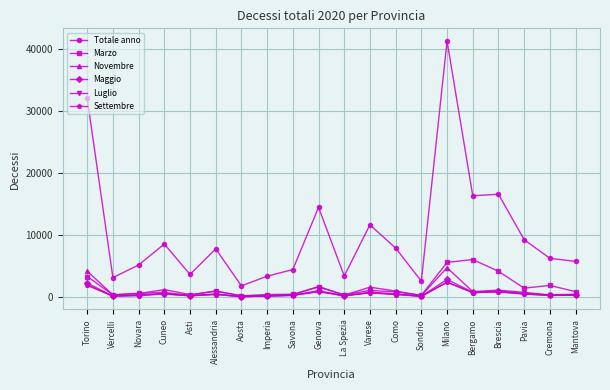

Which series changed the most between Torino and Mantova?

Totale anno